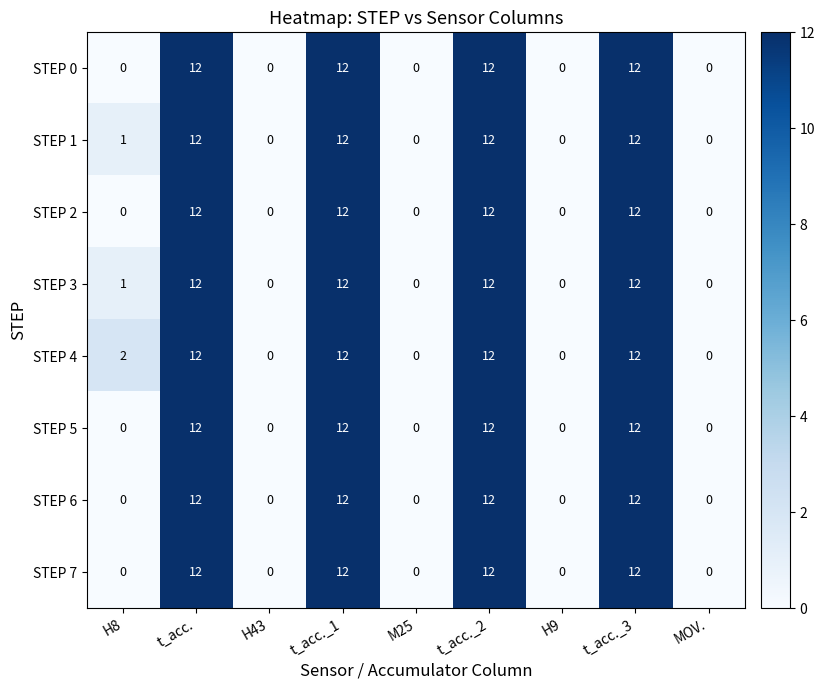

Is it true that STEP 5 equals -6 at H8?

False